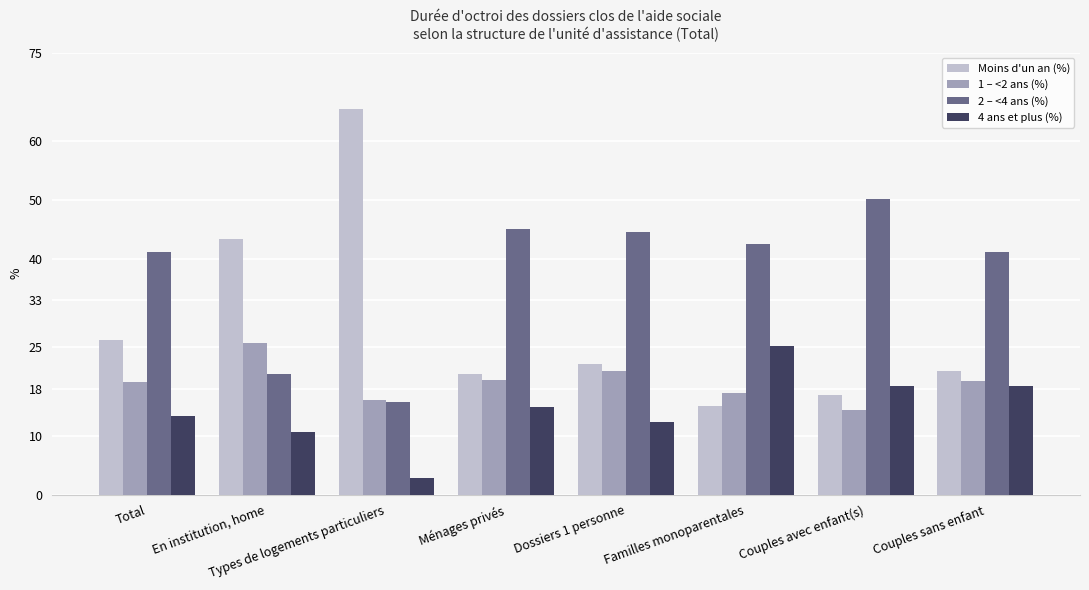

Which series has the largest total across all categories?

2 – <4 ans (%)